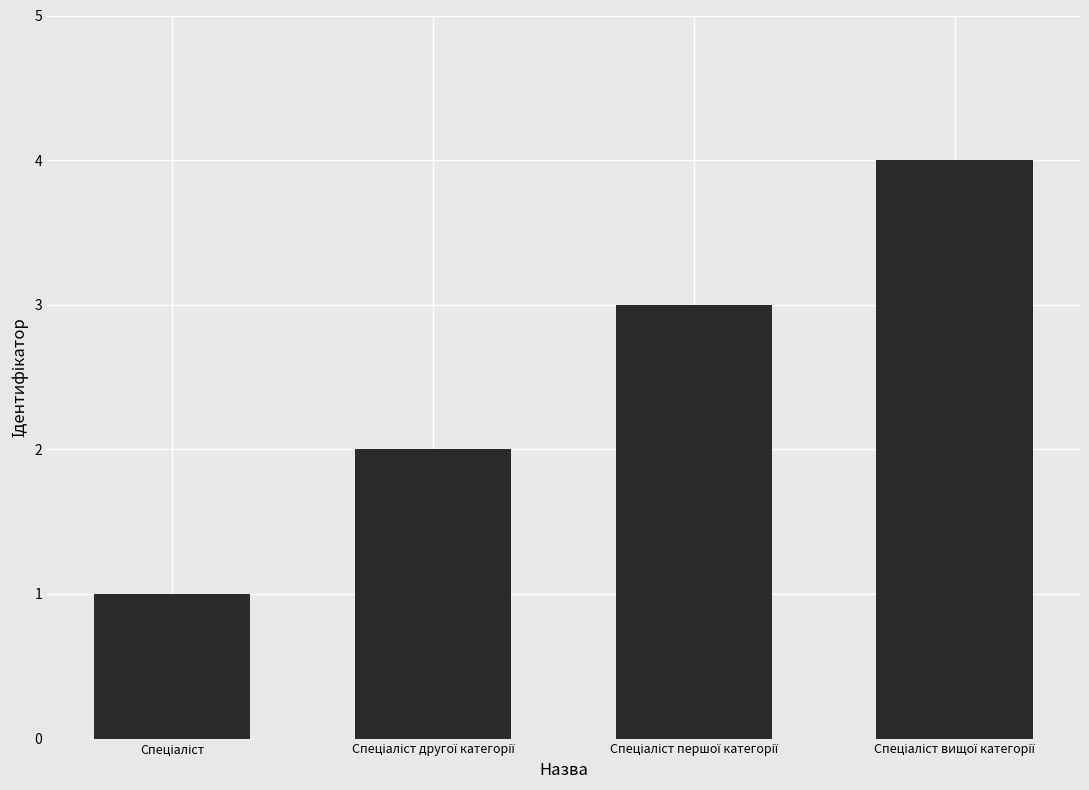

How many values are between 2 and 4?

3